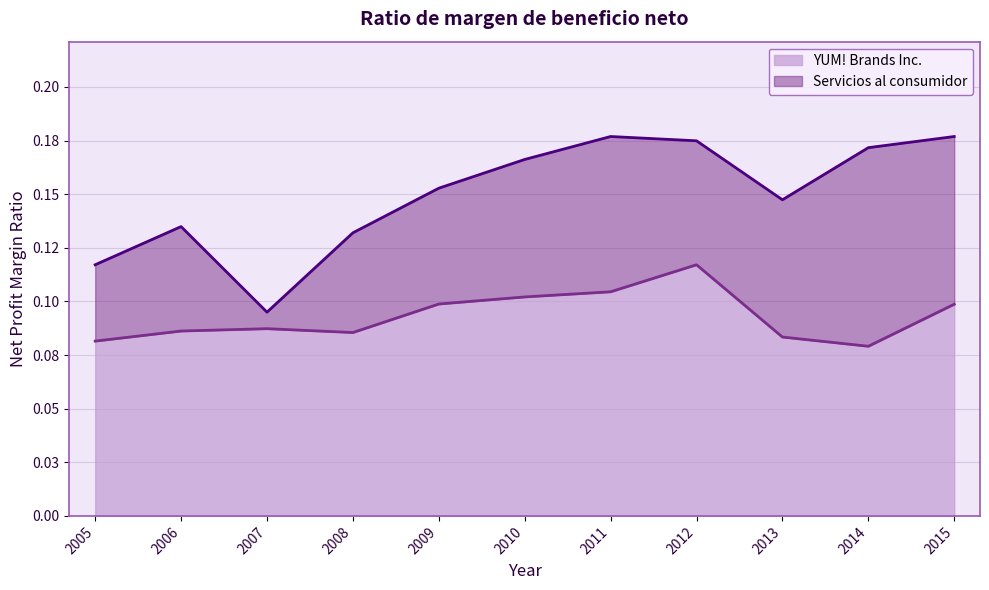

Which has a higher value, 2013 or 2007?

2007